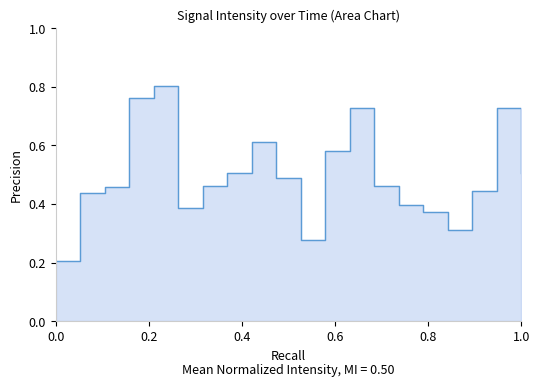

What is the sum of the values at 38 and 28?

0.9